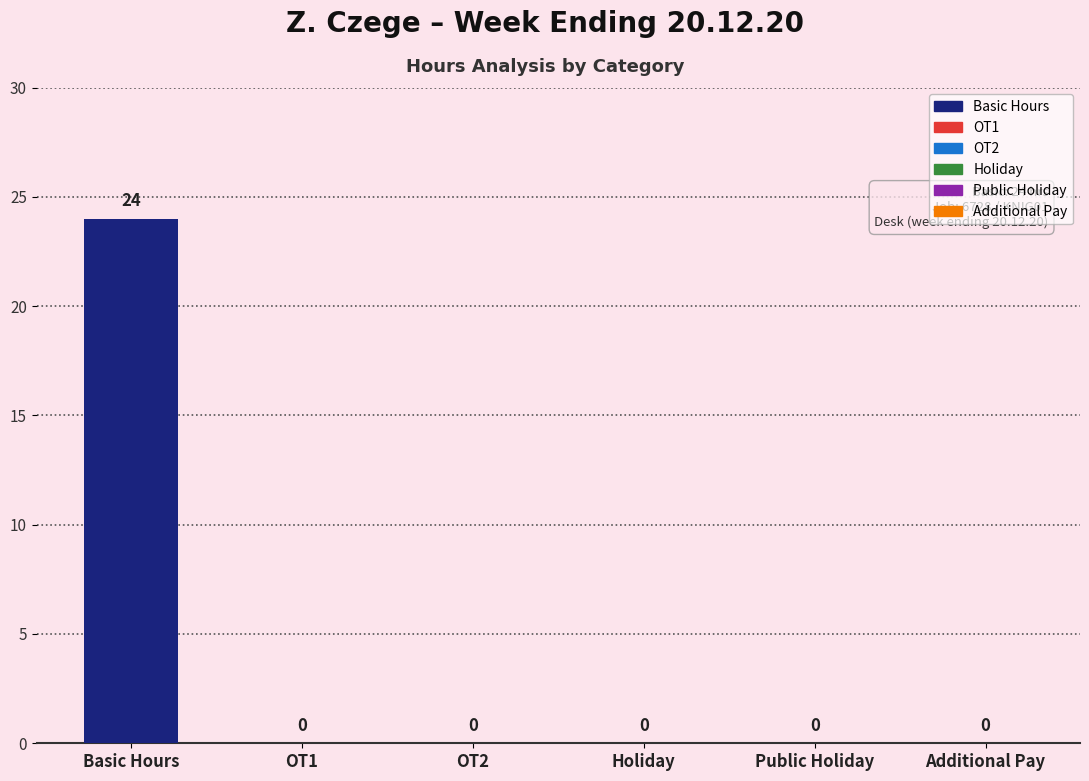

Between OT1 and Additional Pay, which series saw the biggest shift?

Basic Hours